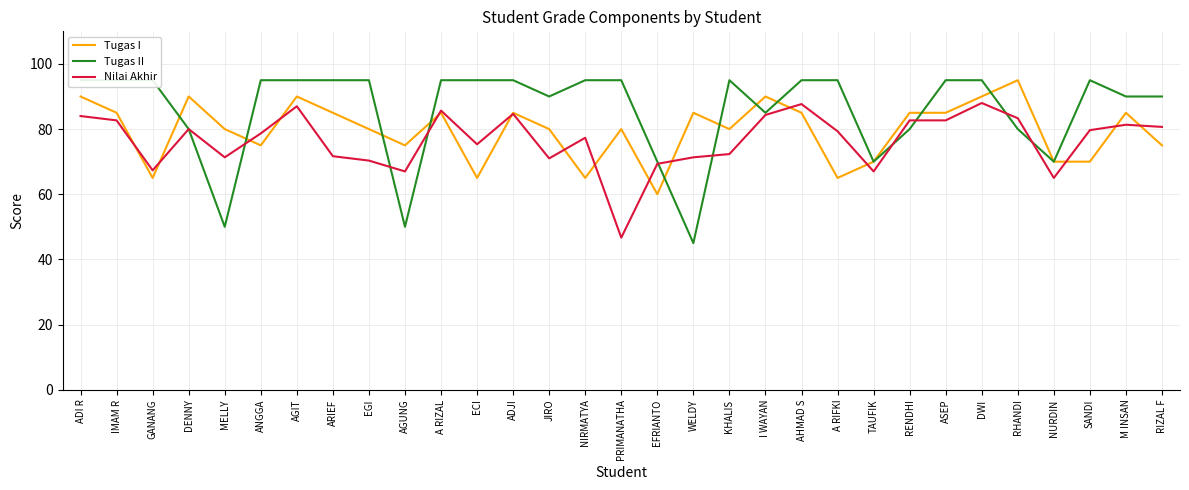

Is this an area chart (filled region under the line)?

No